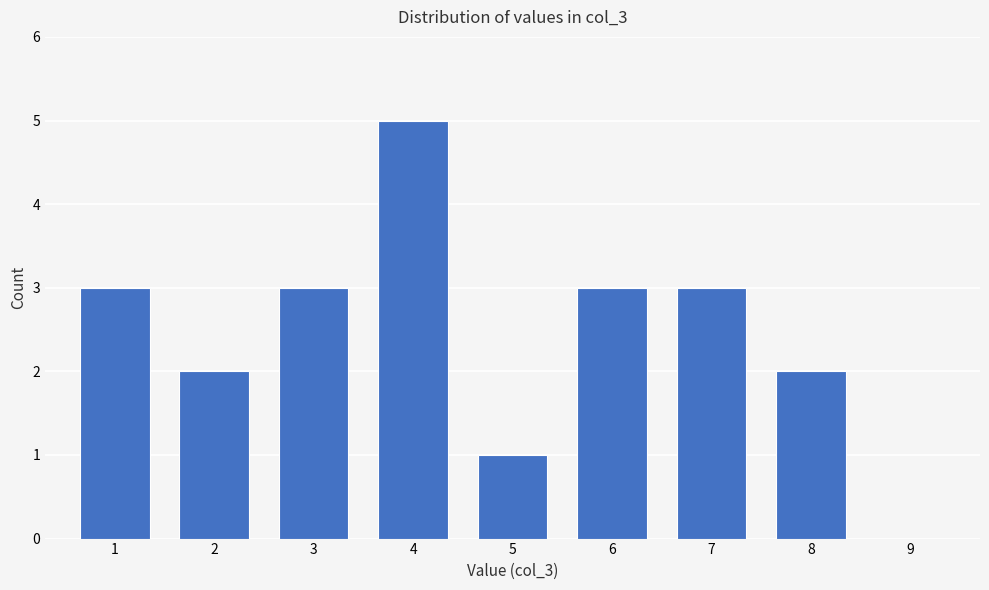

Reading right to left, extract all data points from this chart.

9=0	8=2	7=3	6=3	5=1	4=5	3=3	2=2	1=3